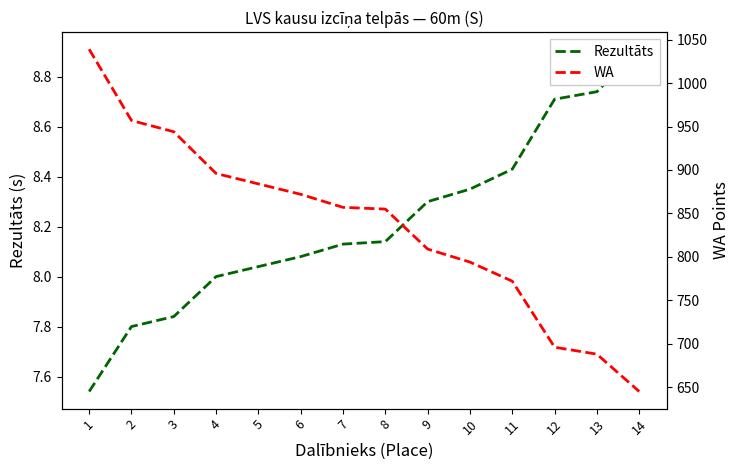

True or false: Rezultāts and WA cross at least once.

False